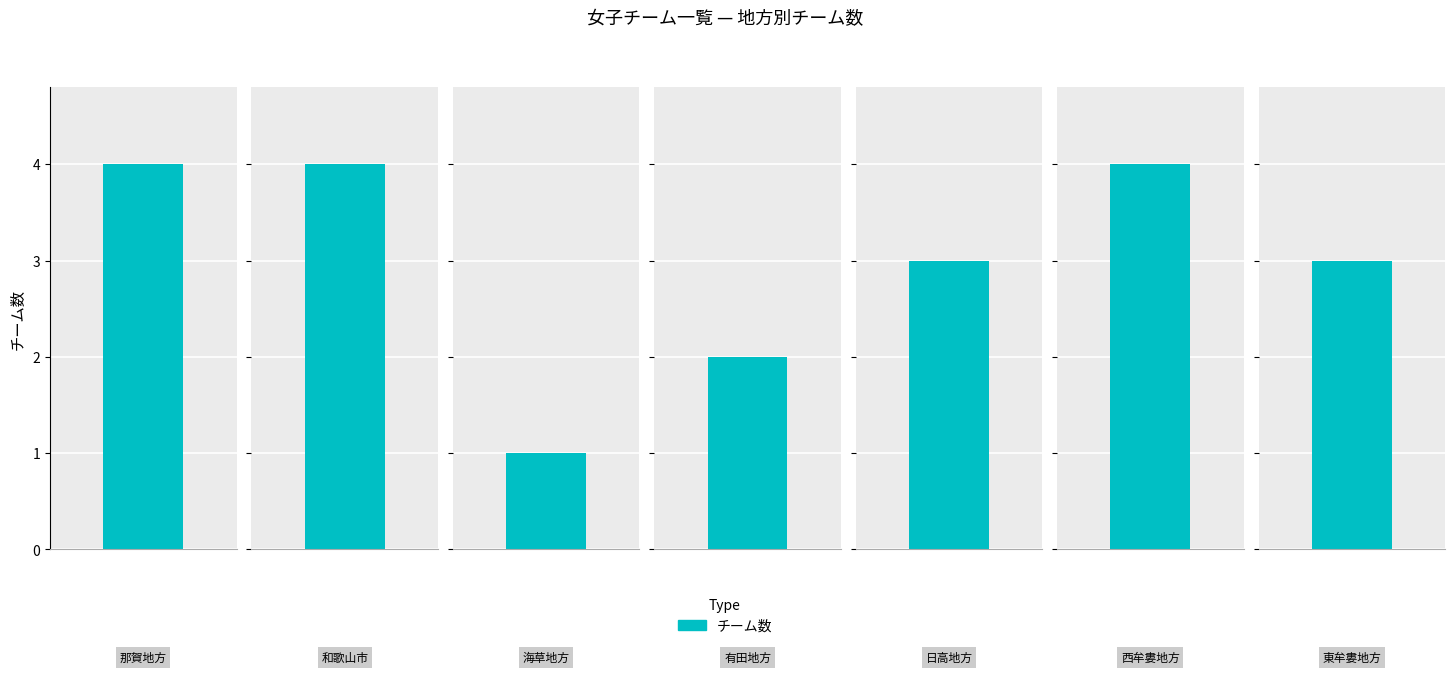

What is the change in value from 和歌山市 to 海草地方?

-3